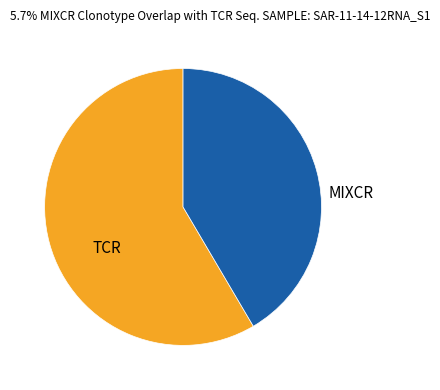

Combined, do MIXCR and TCR account for over 50%?

Yes